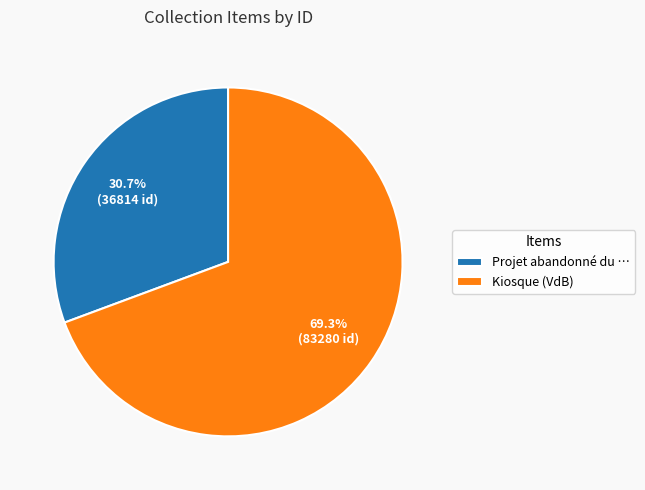

Is there a majority slice in this chart?

Yes